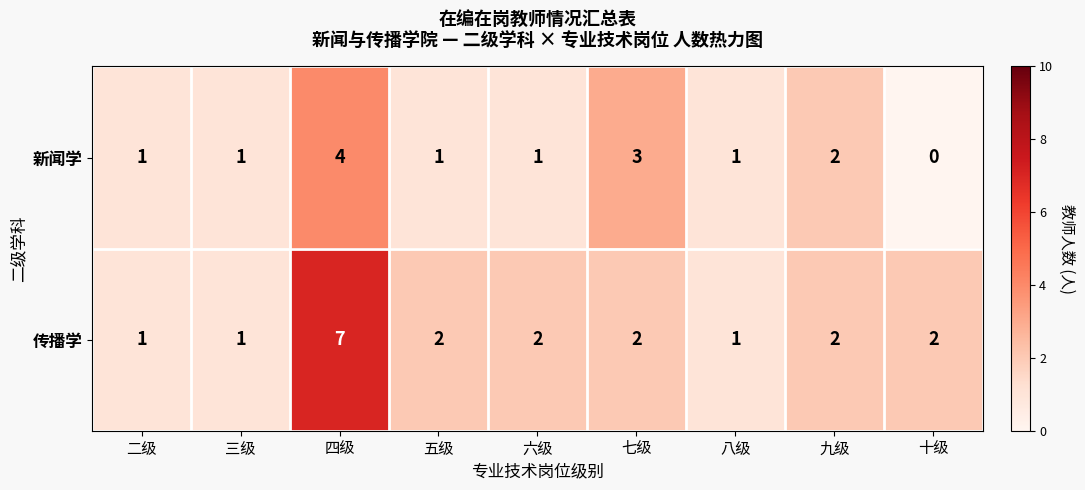

At which category is the sum across all series the highest?

四级